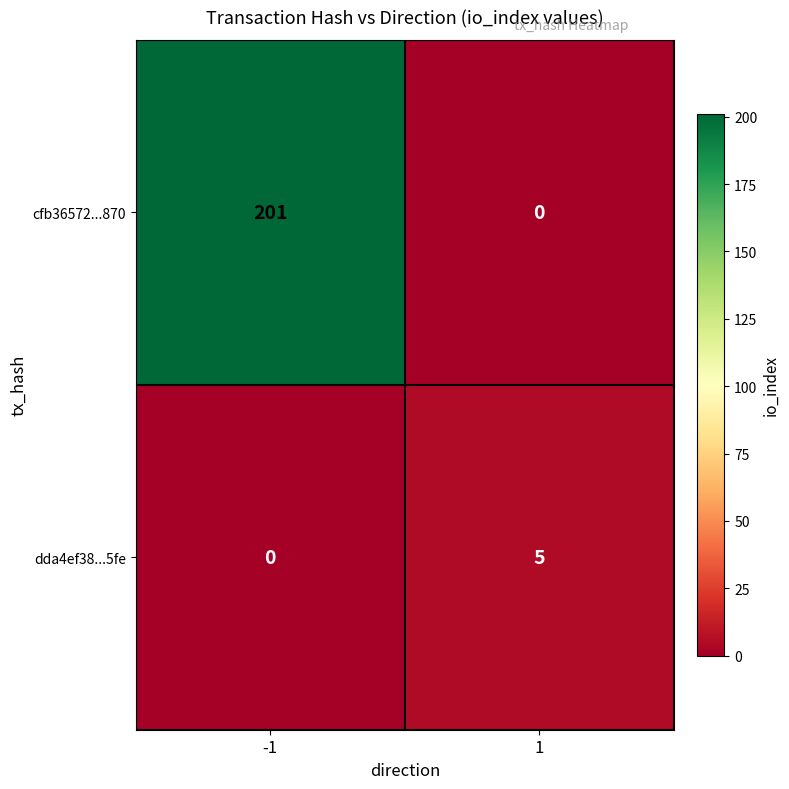

Rank the series at -1 from lowest to highest value.

dda4ef38...5fe, cfb36572...870